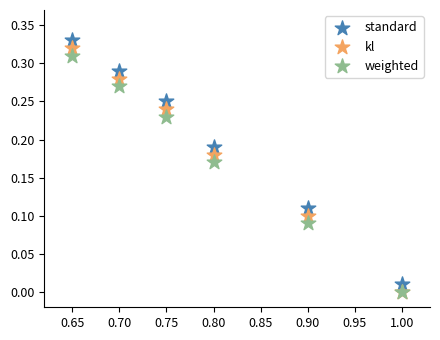

What are all the series names shown in the legend?

standard, kl, weighted